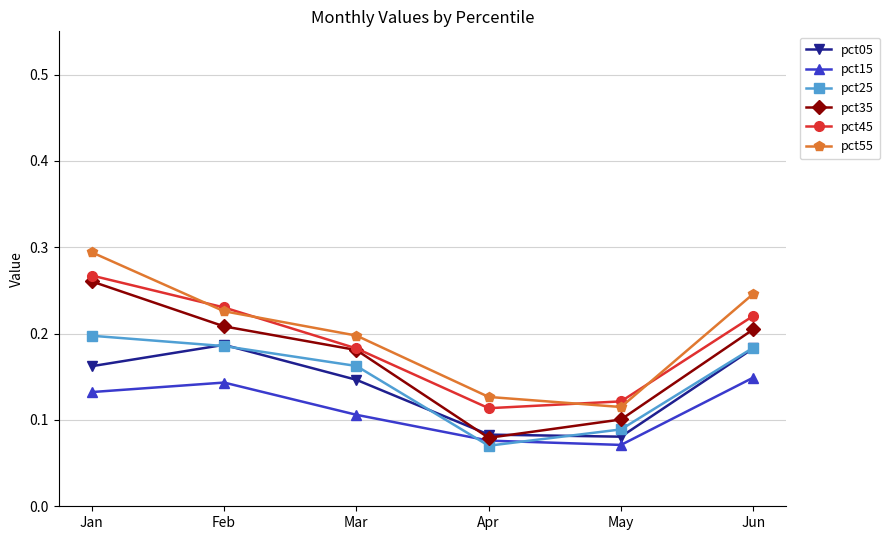

Does the chart display data point markers on the line(s)?

Yes